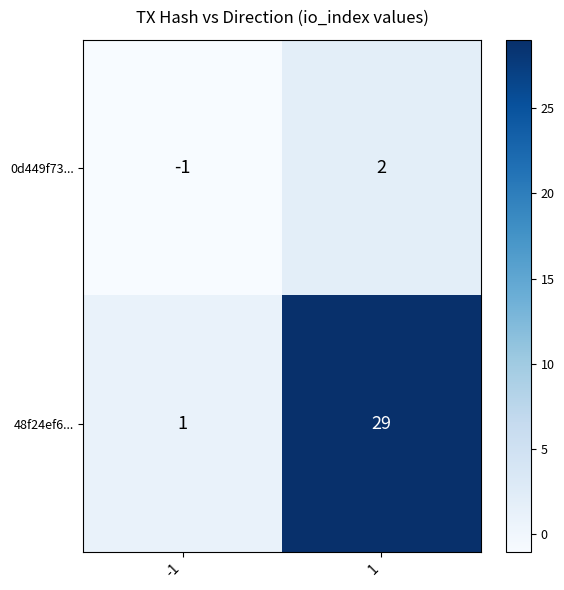

Reading left to right, list all the values displayed in this chart.

0d449f73...: -1	2
48f24ef6...: 1	29